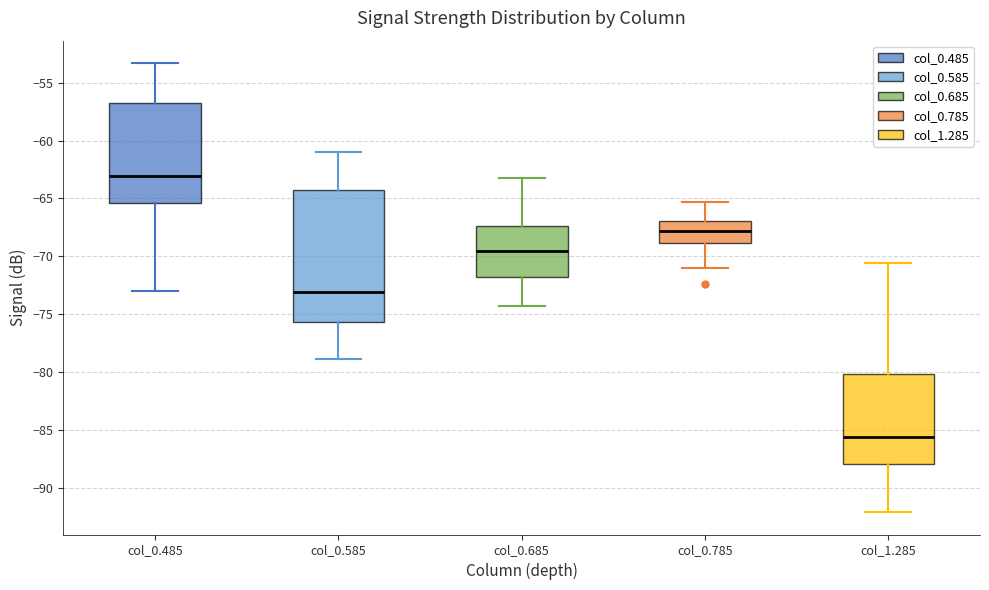

Which box is the tallest, from its lower edge to its upper edge?

col_0.585